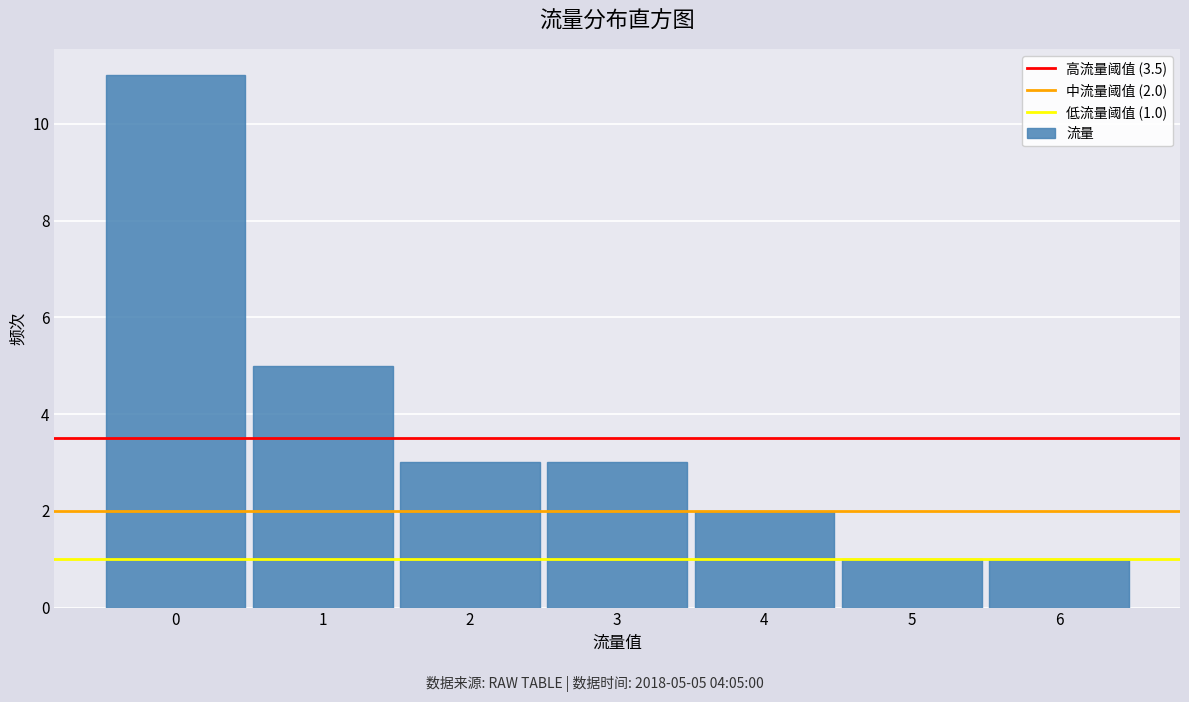

Which range on the x-axis has the tallest bar?

-0.5 to 0.5